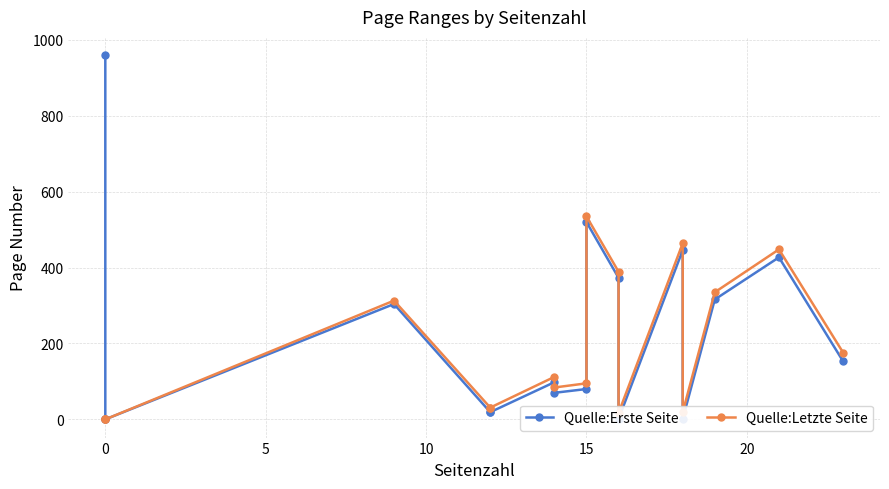

What is the average value of the Quelle:Erste Seite series?

223